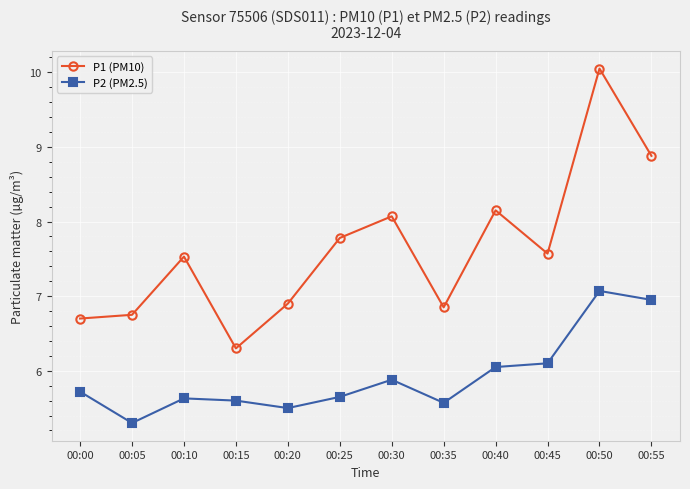

True or false: P1 (PM10) and P2 (PM2.5) cross at least once.

False